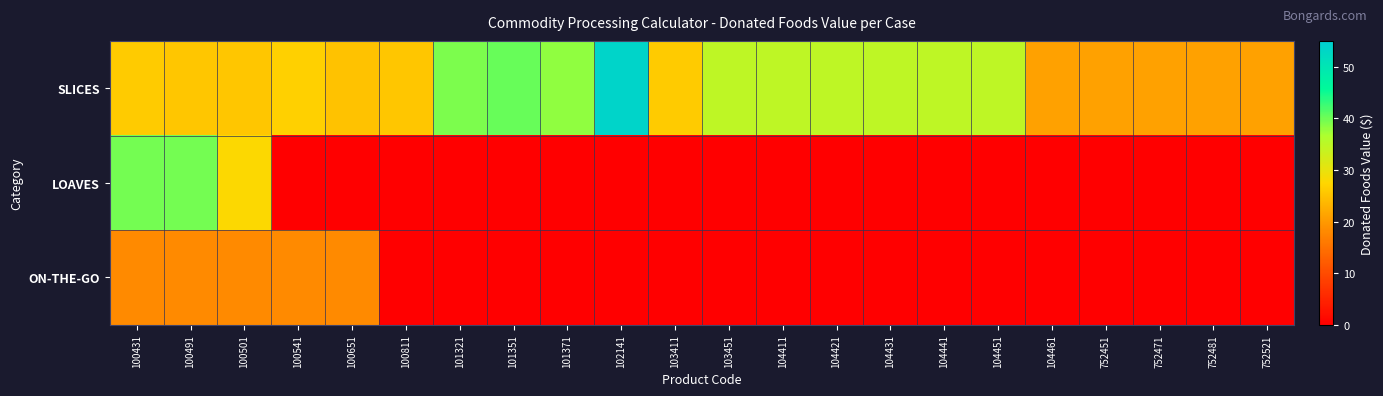

What is the maximum value shown in the chart?

53.7